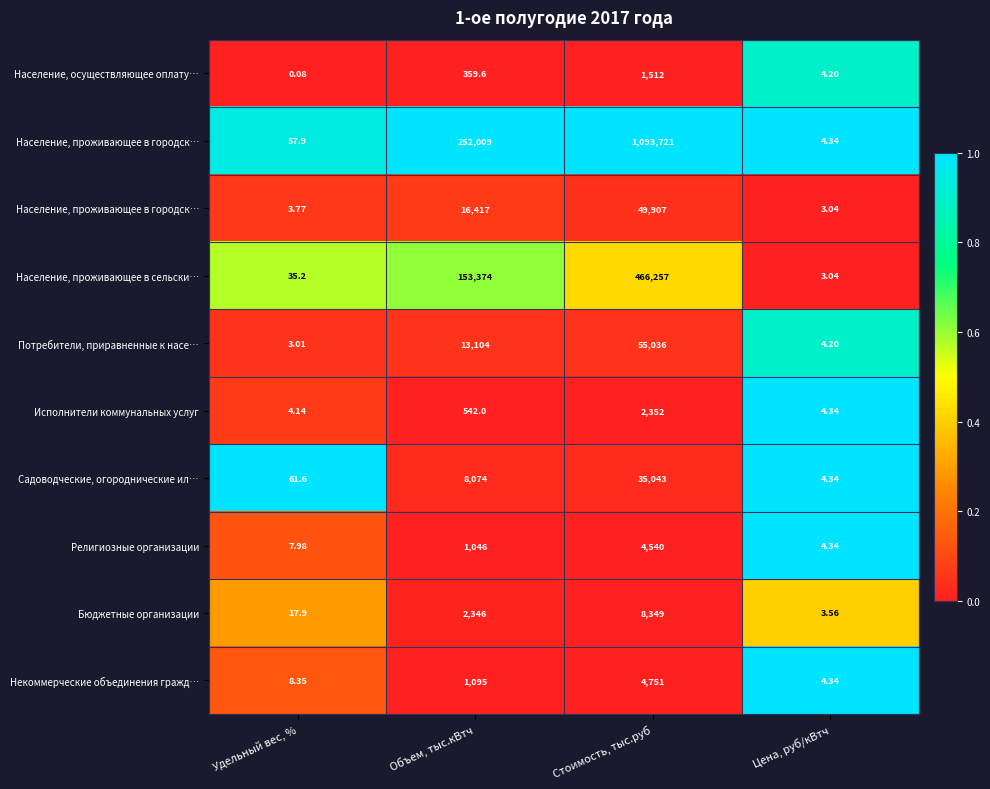

How many categories are shown in the chart?

4